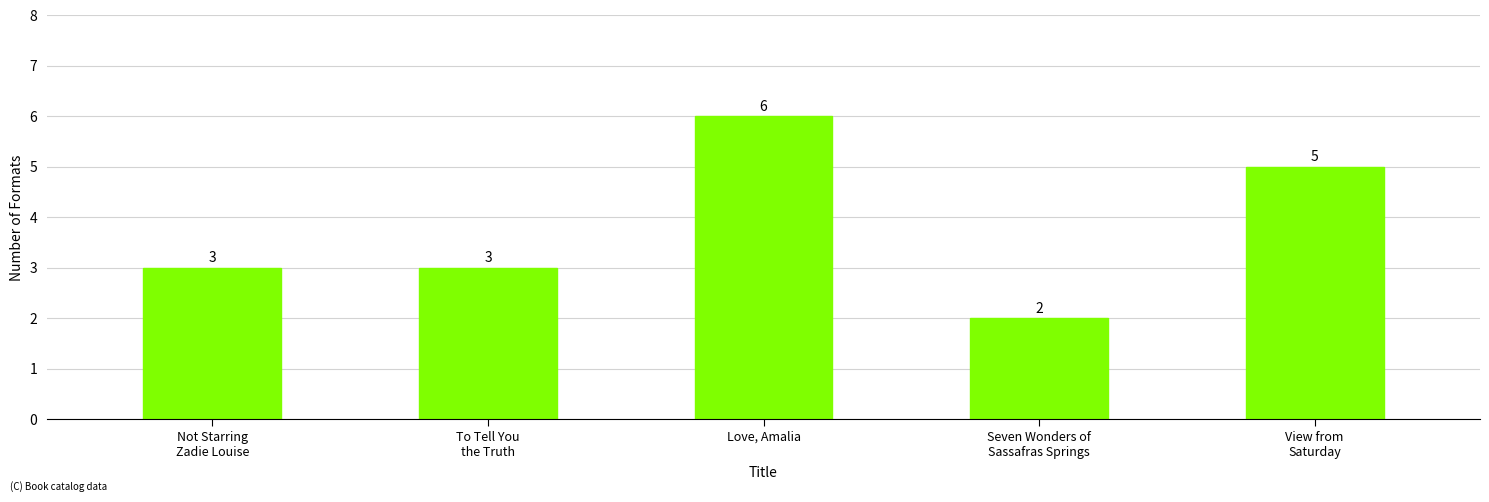

The value at To Tell You
the Truth is 3. True or false?

True